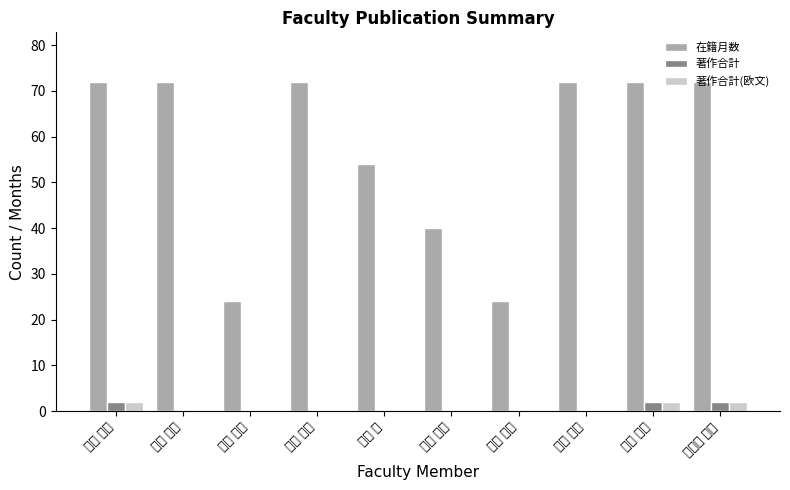

The 著作合計(欧文) series shows 1 at 今田 泰嗣. True or false?

False